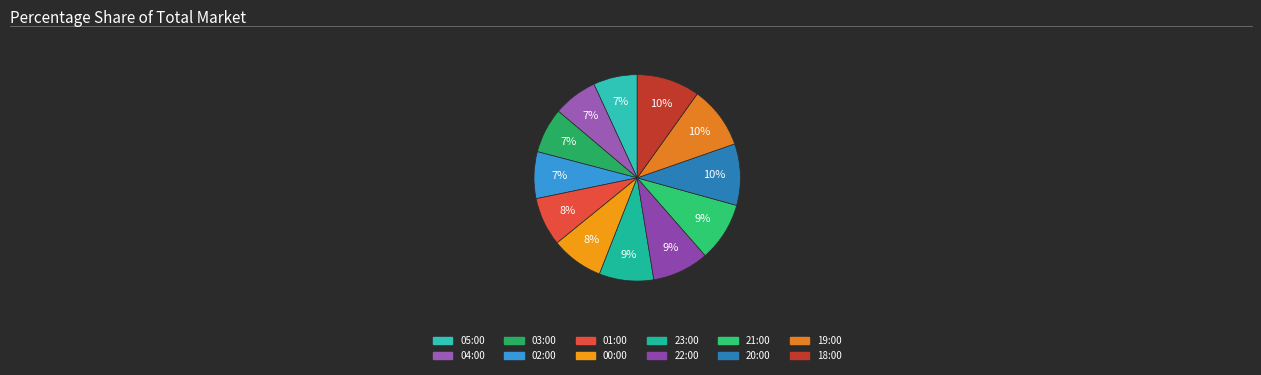

How many slices are in this pie chart?

12